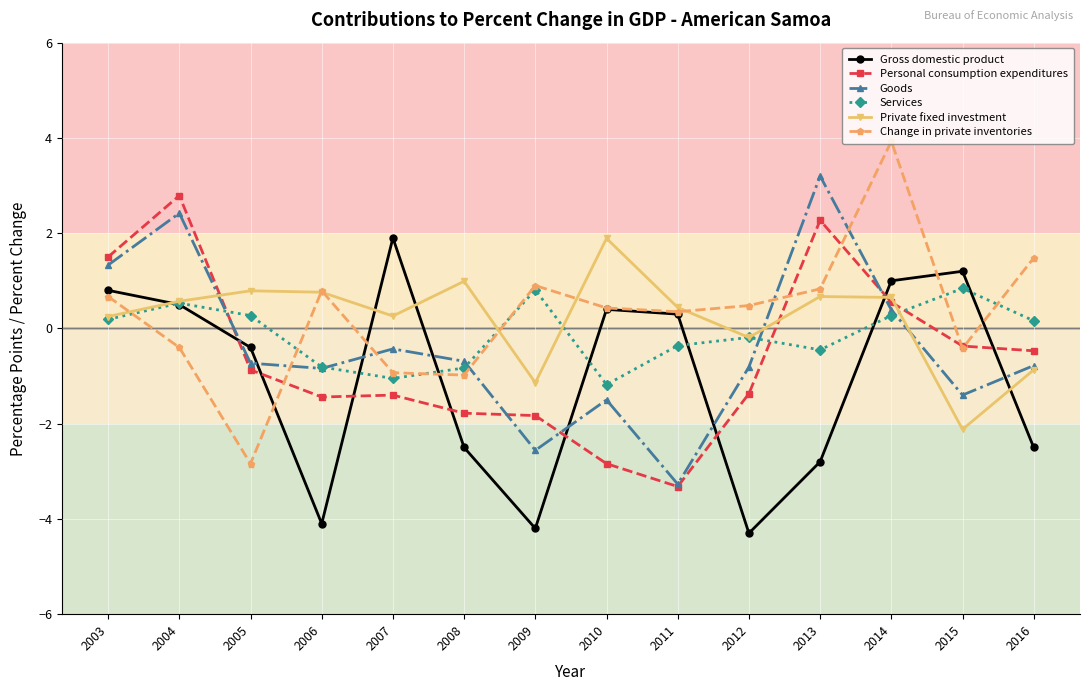

Between 2007 and 2008, which series saw the biggest shift?

Gross domestic product